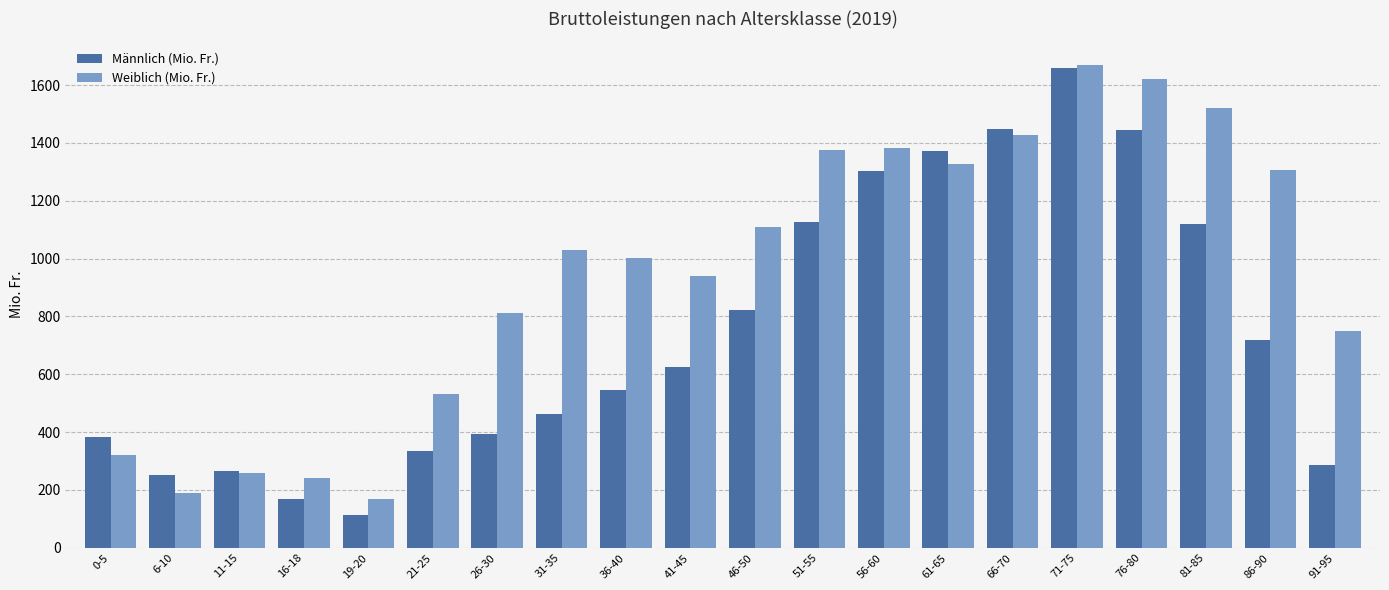

What value does the Männlich (Mio. Fr.) series have at 66-70?

1447.1